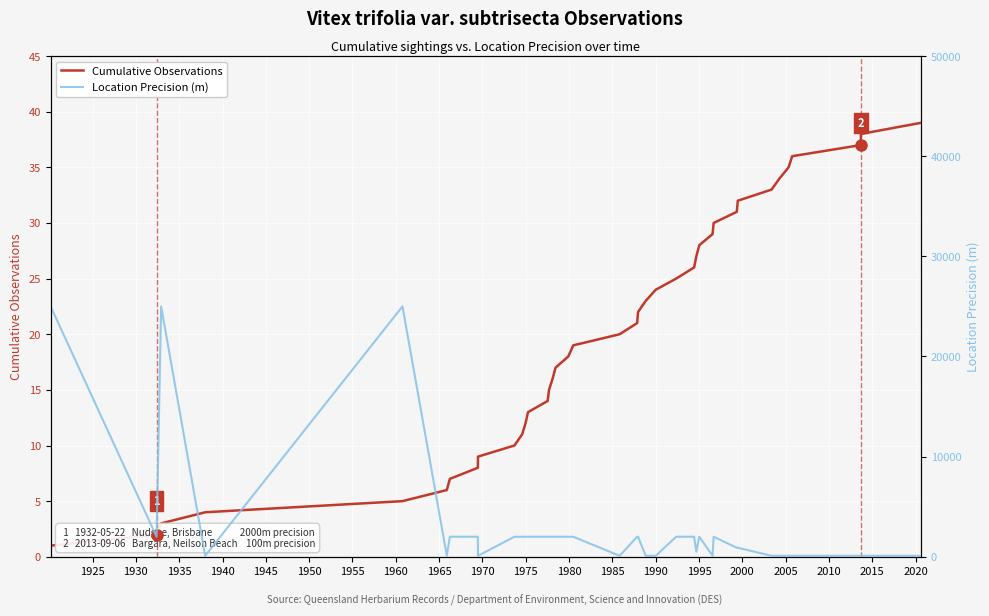

Which series has the largest range (max minus min)?

Location Precision (m)